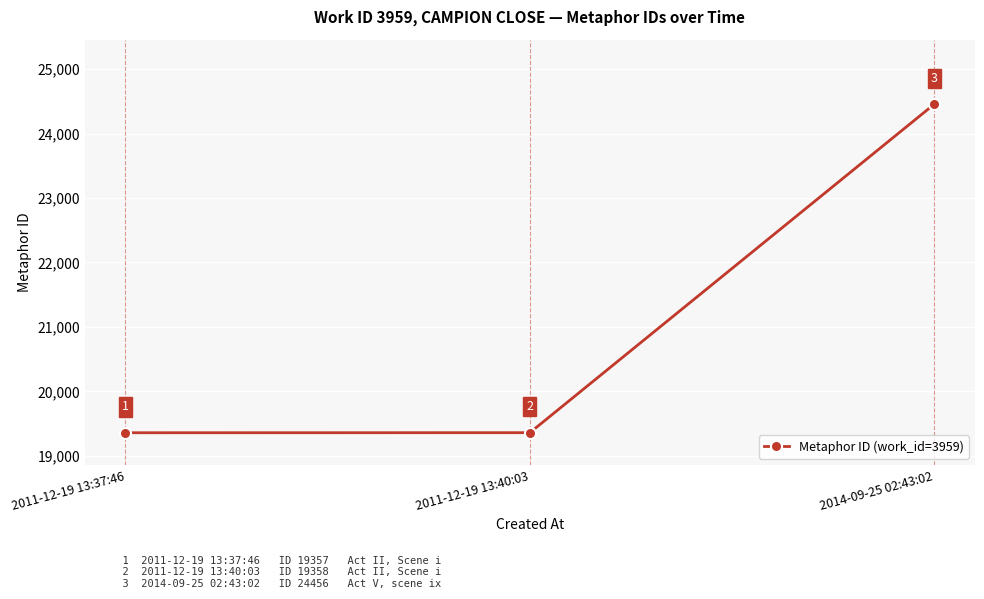

What is the sum of all values?

63171